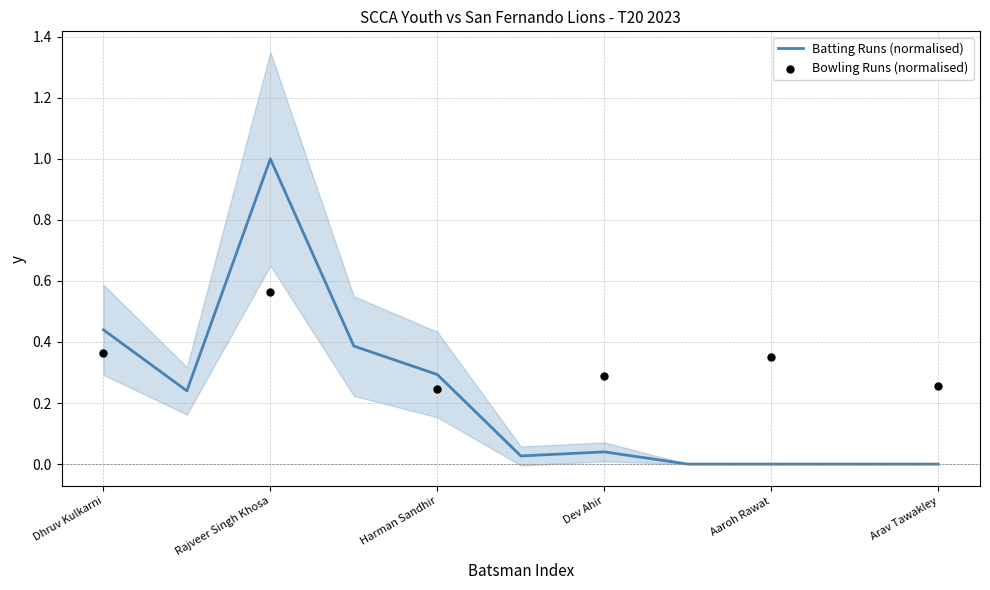

Between Aksha Harsal Shah and Harman Sandhir, which is larger?

Harman Sandhir